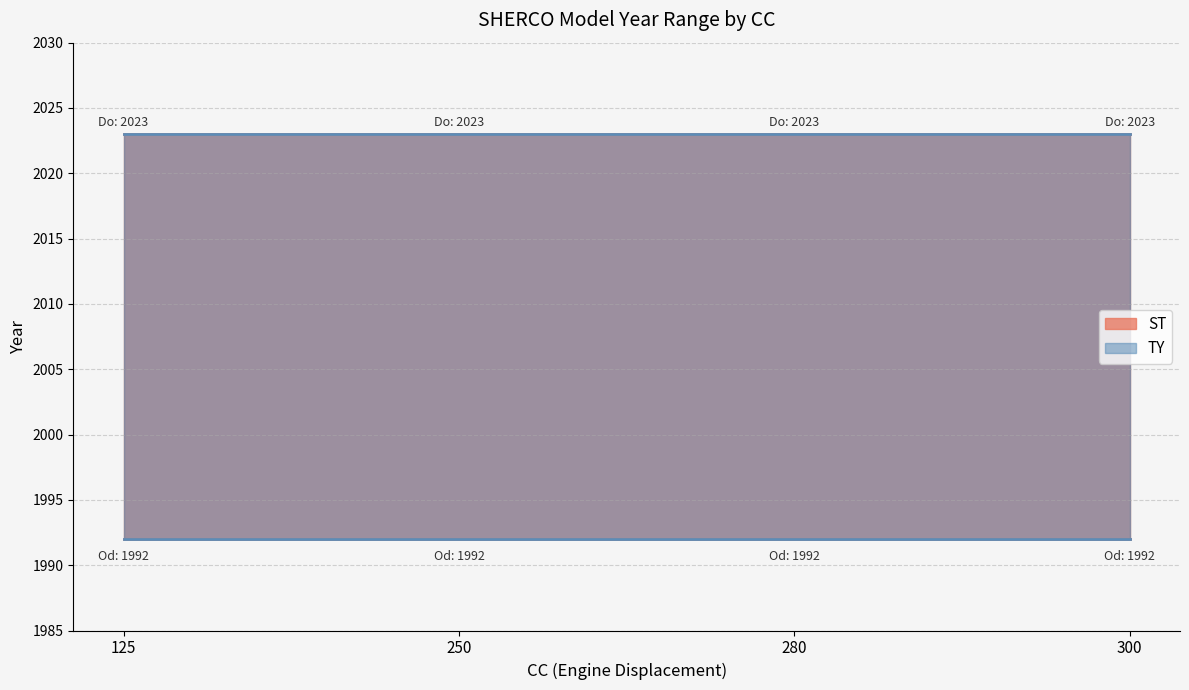

What is the value of the Od roku point at the 4th from the left?

1992